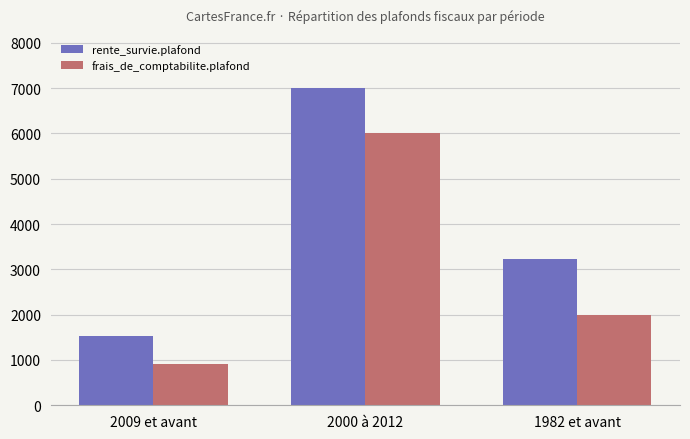

How many groups of bars are there?

3